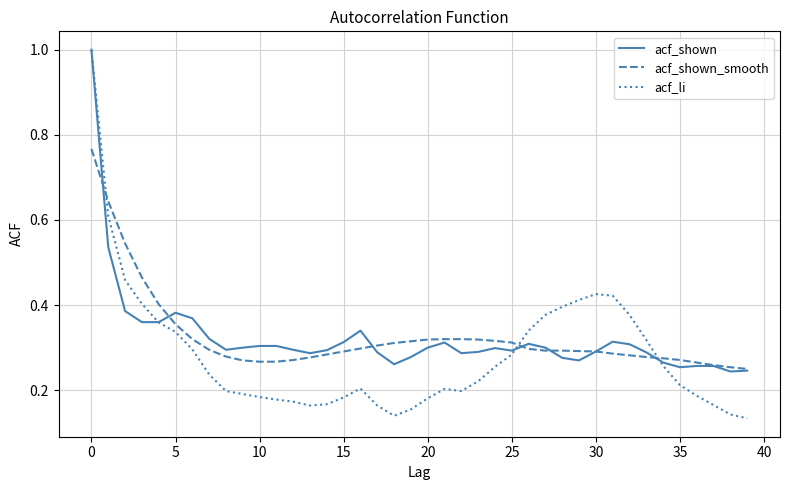

Which series ends up on top after the final intersection of acf_shown_smooth and acf_li?

acf_shown_smooth